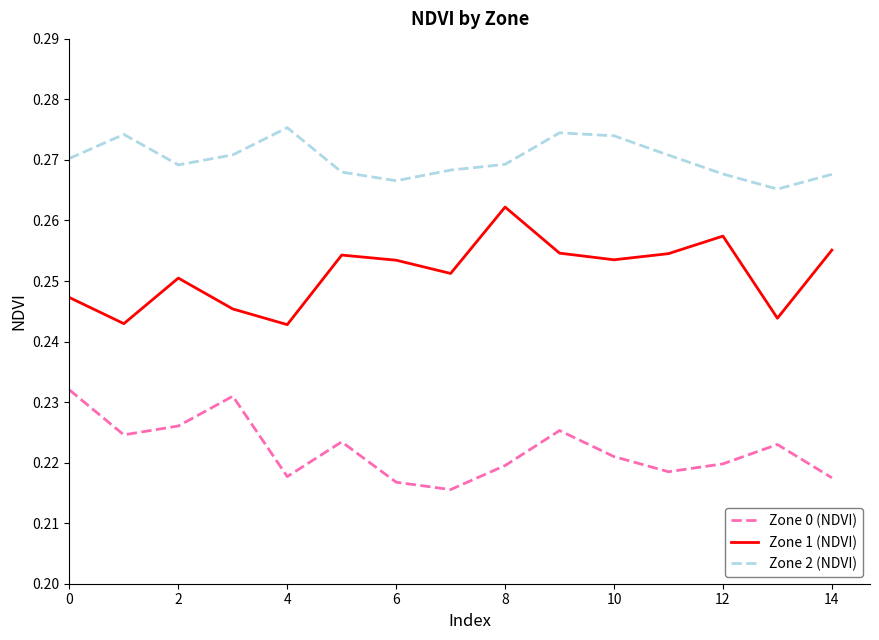

In Zone 0 (NDVI), how many points are higher than both neighbors (excluding endpoints)?

4